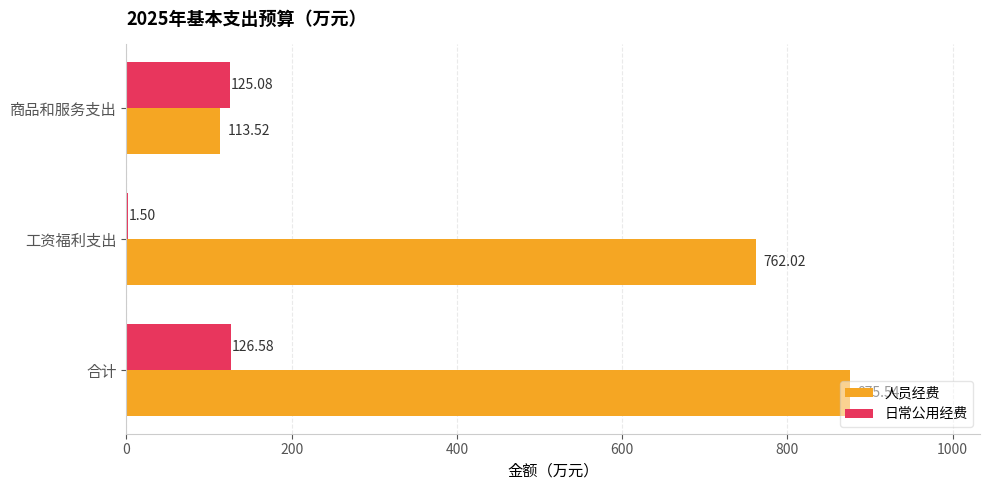

What are all the series names shown in the legend?

人员经费, 日常公用经费